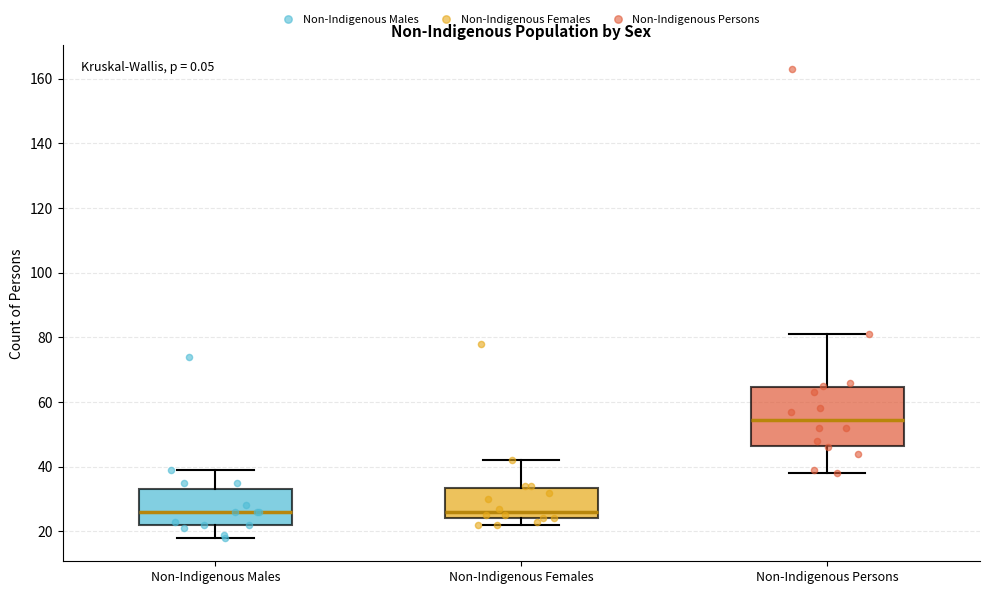

Which box has the highest median line?

Non-Indigenous Persons